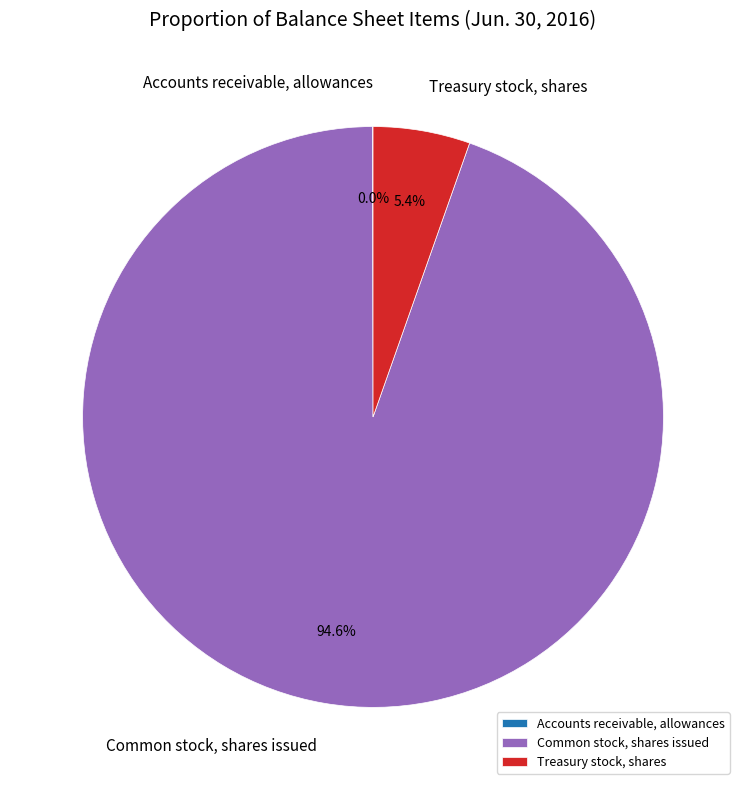

Which category has the biggest portion of the pie?

Common stock, shares issued